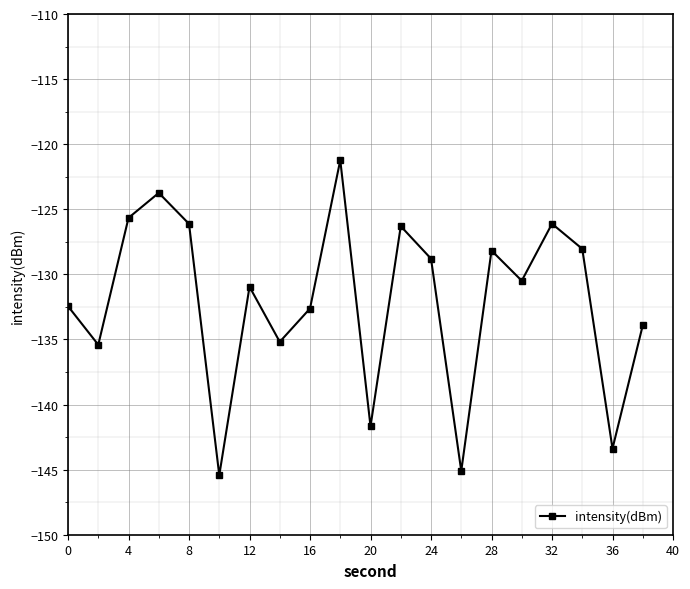

What is the difference between the second highest and second lowest values?

21.4